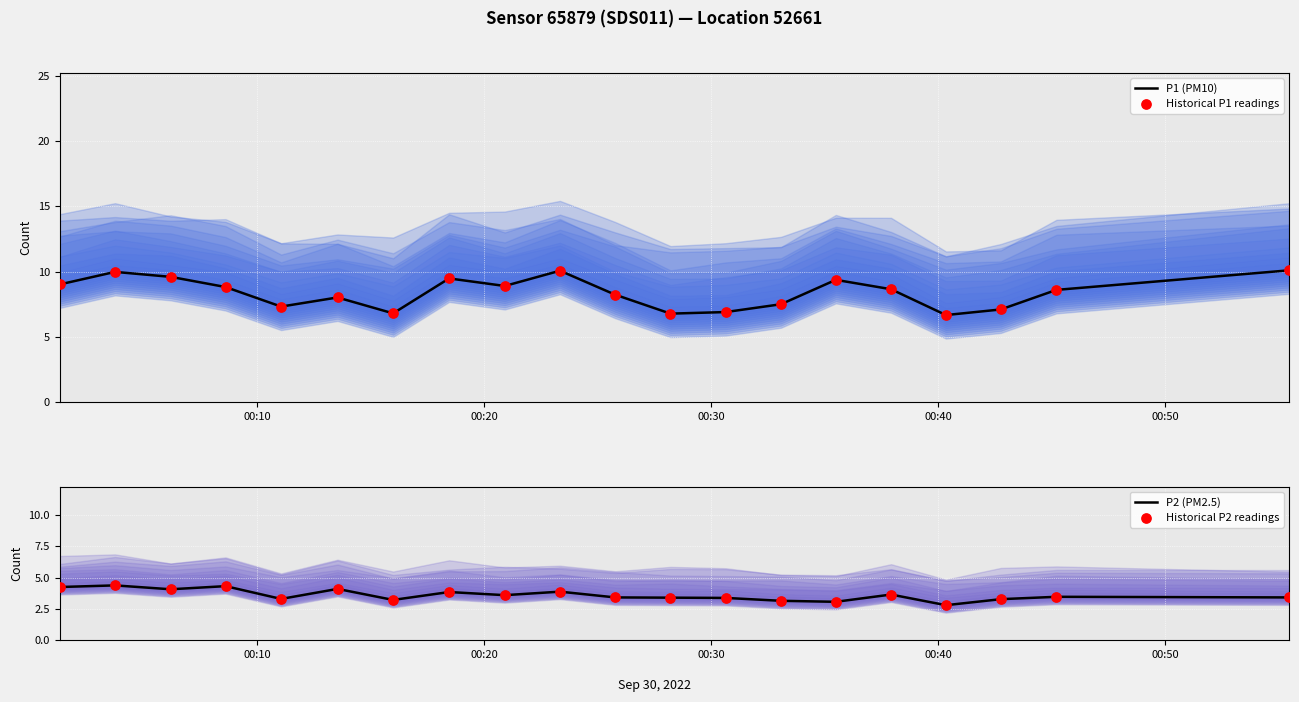

What is the maximum value for P1 (PM10)?

10.1